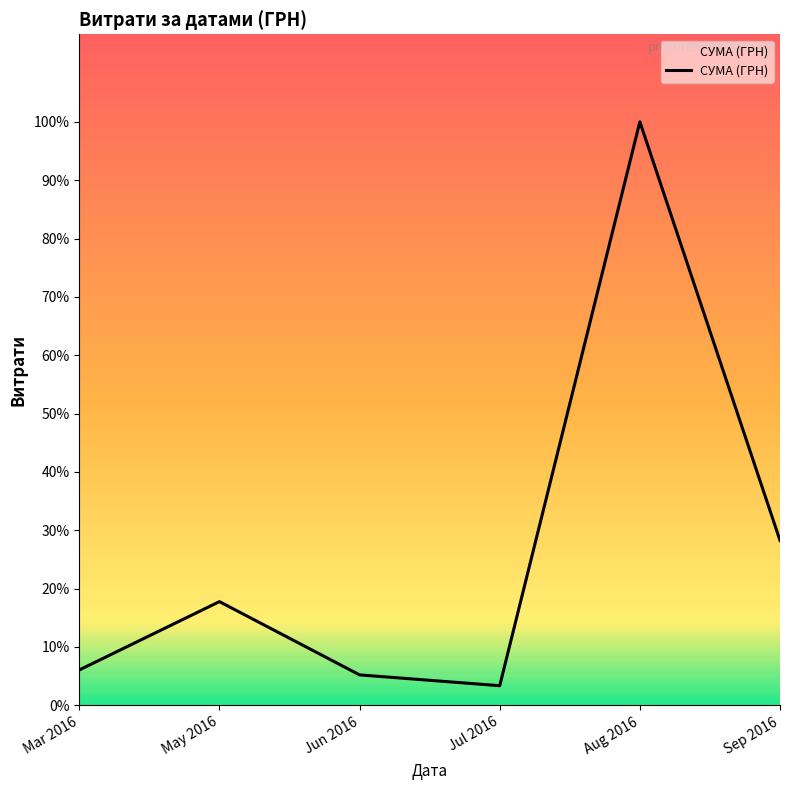

Reading left to right, extract all data points from this chart.

8977.0	26326.0	7730.0	4982.0	148093.5	41852.9